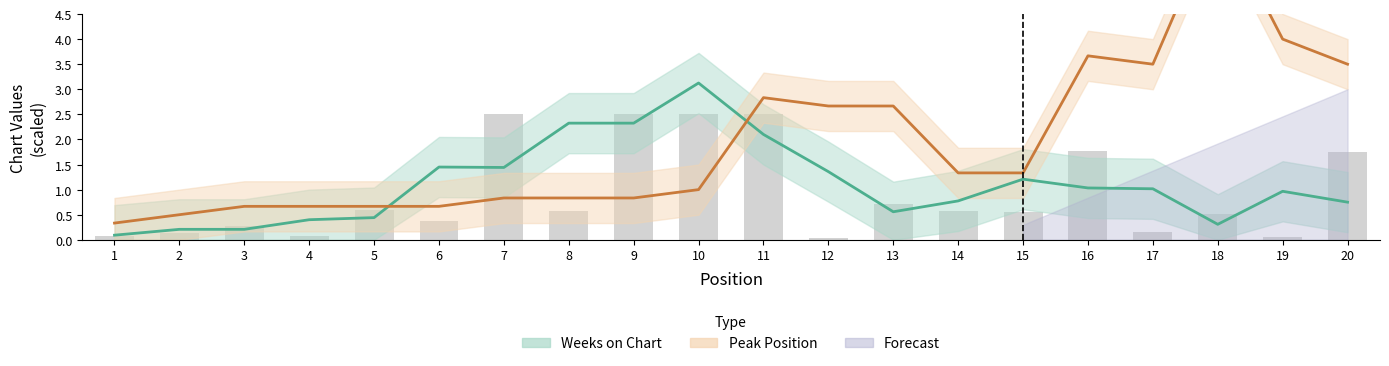

Reading left to right, transcribe all the data shown in this chart.

Weeks on Chart: 0.1	0.2	0.2	0.4	0.4	1.4	1.4	2.3	2.3	3.1	2.1	1.4	0.6	0.8	1.2	1.0	1.0	0.3	1.0	0.7
Peak Position: 0.3	0.5	0.7	0.7	0.7	0.7	0.8	0.8	0.8	1.0	2.8	2.7	2.7	1.3	1.3	3.7	3.5	6.5	4.0	3.5